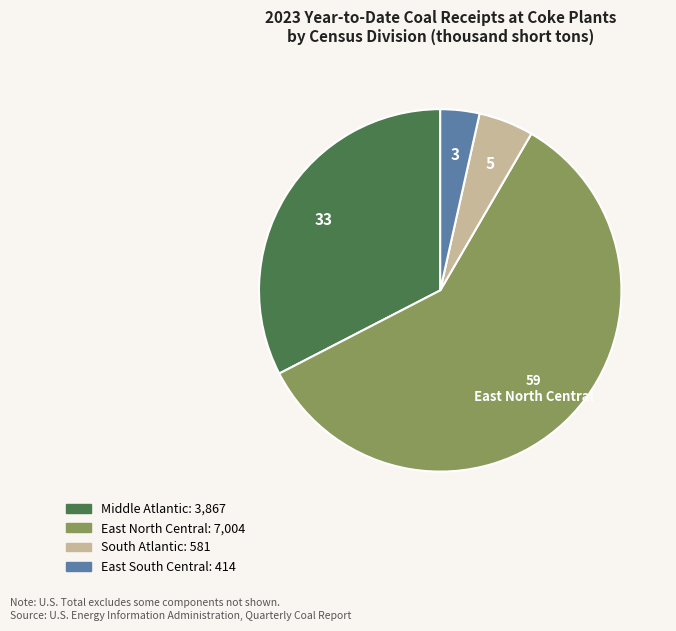

What is the smallest slice in the pie chart?

East South Central